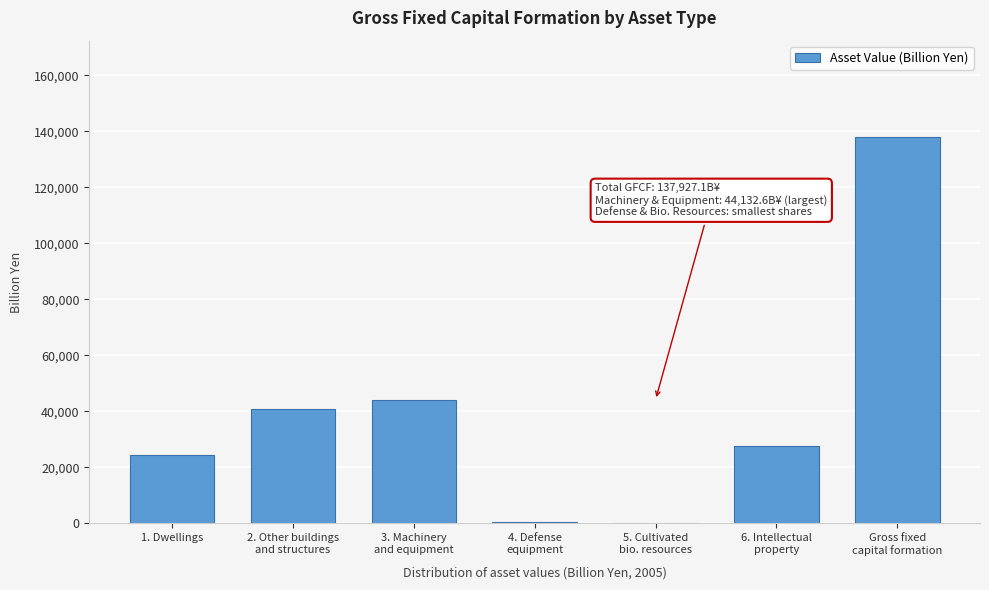

What is the sum of all values?

275854.1